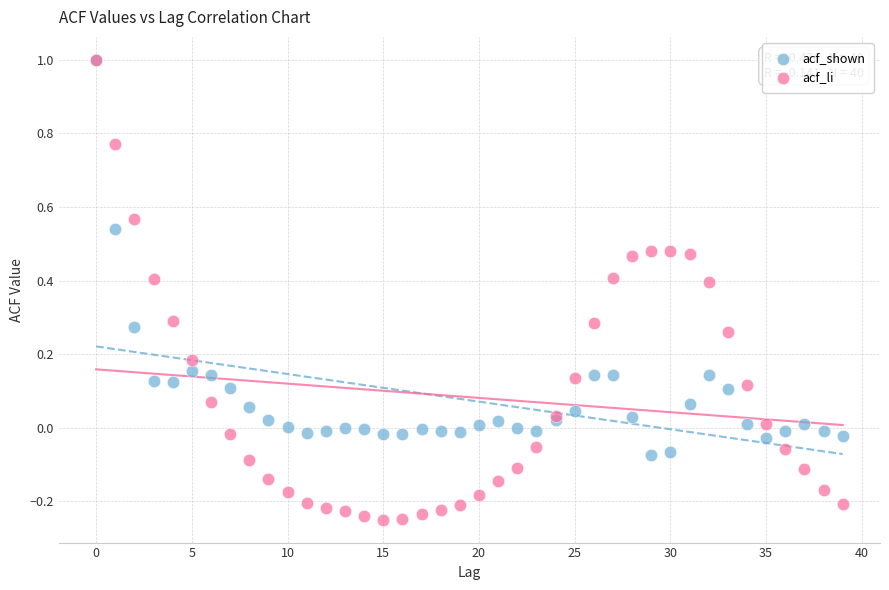

Which series has the widest spread of Y values?

acf_li